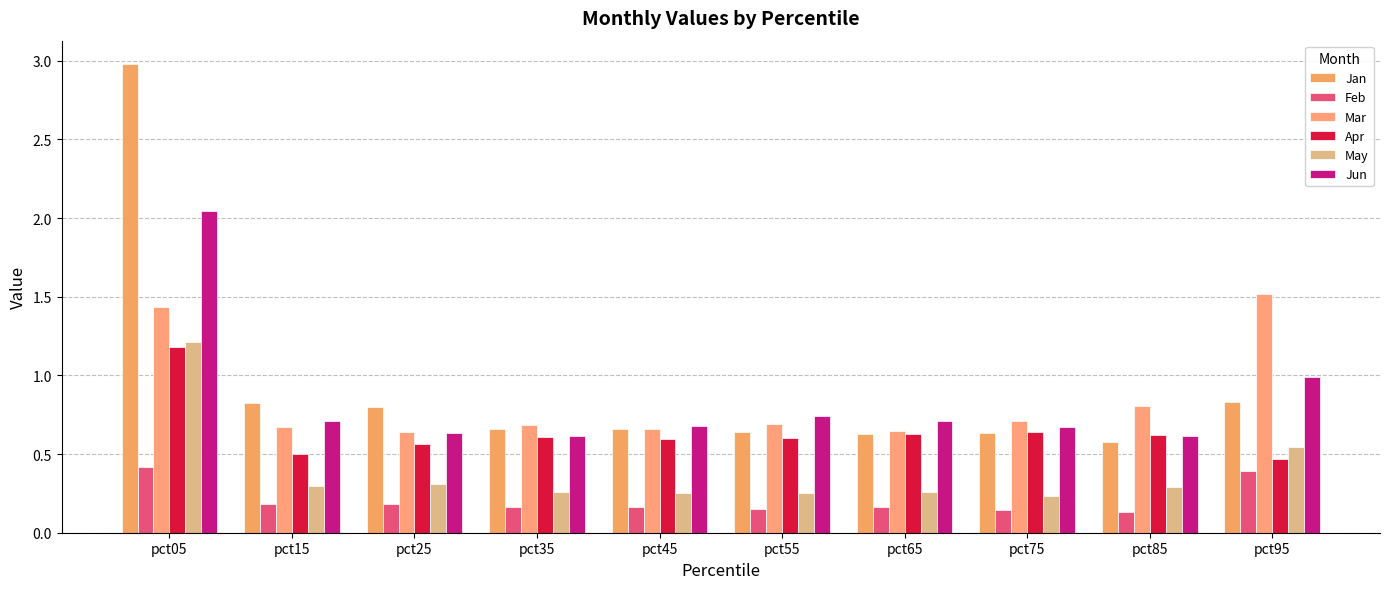

The Jan series shows 3.0 at pct05. True or false?

True